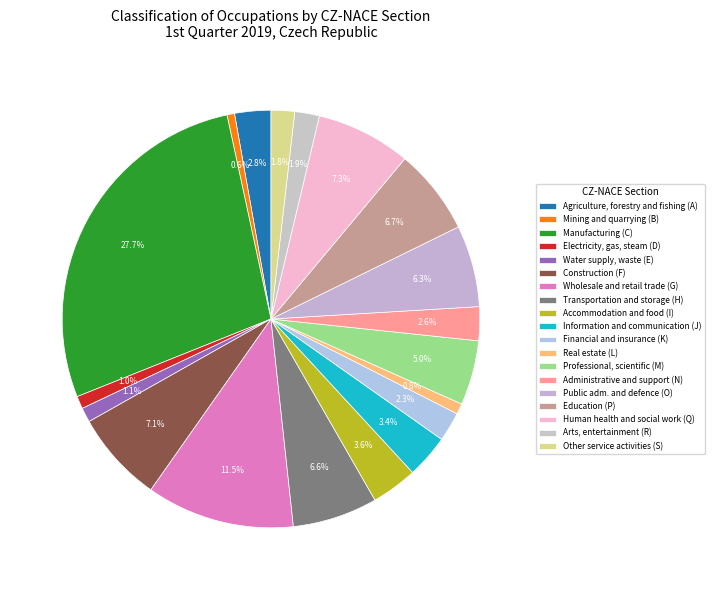

What percentage is the Information and communication (J) slice, to the nearest percent?

3%